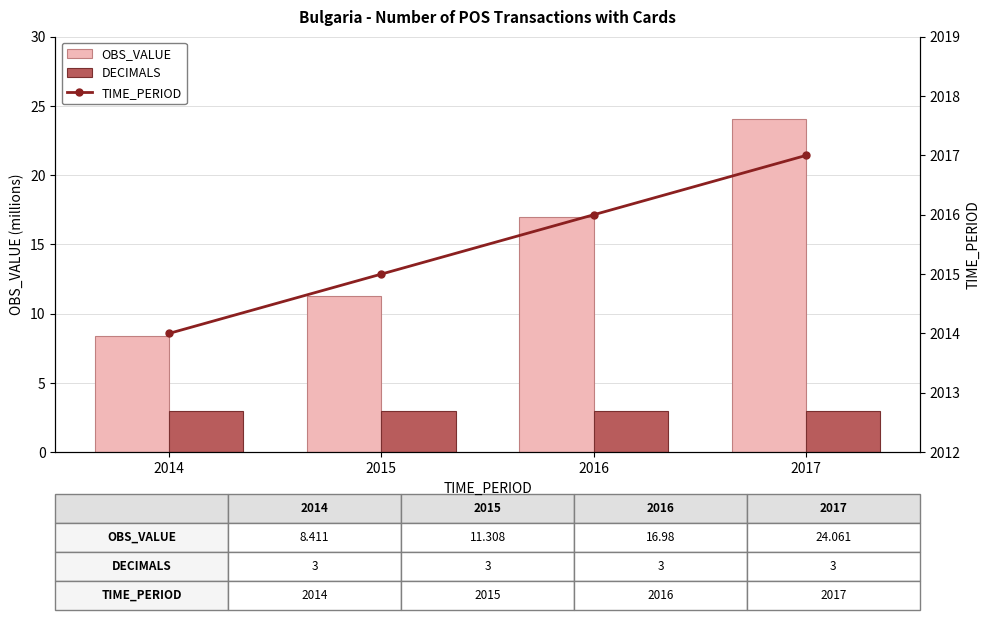

At which label is TIME_PERIOD closest to 2015?

2015